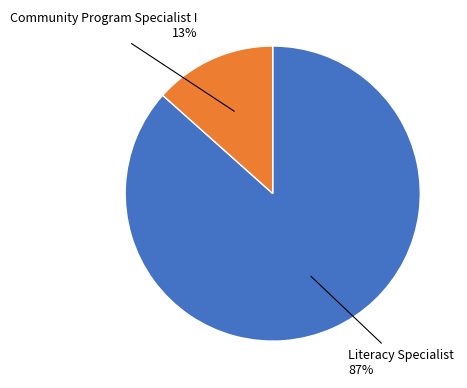

Is there a majority slice in this chart?

Yes